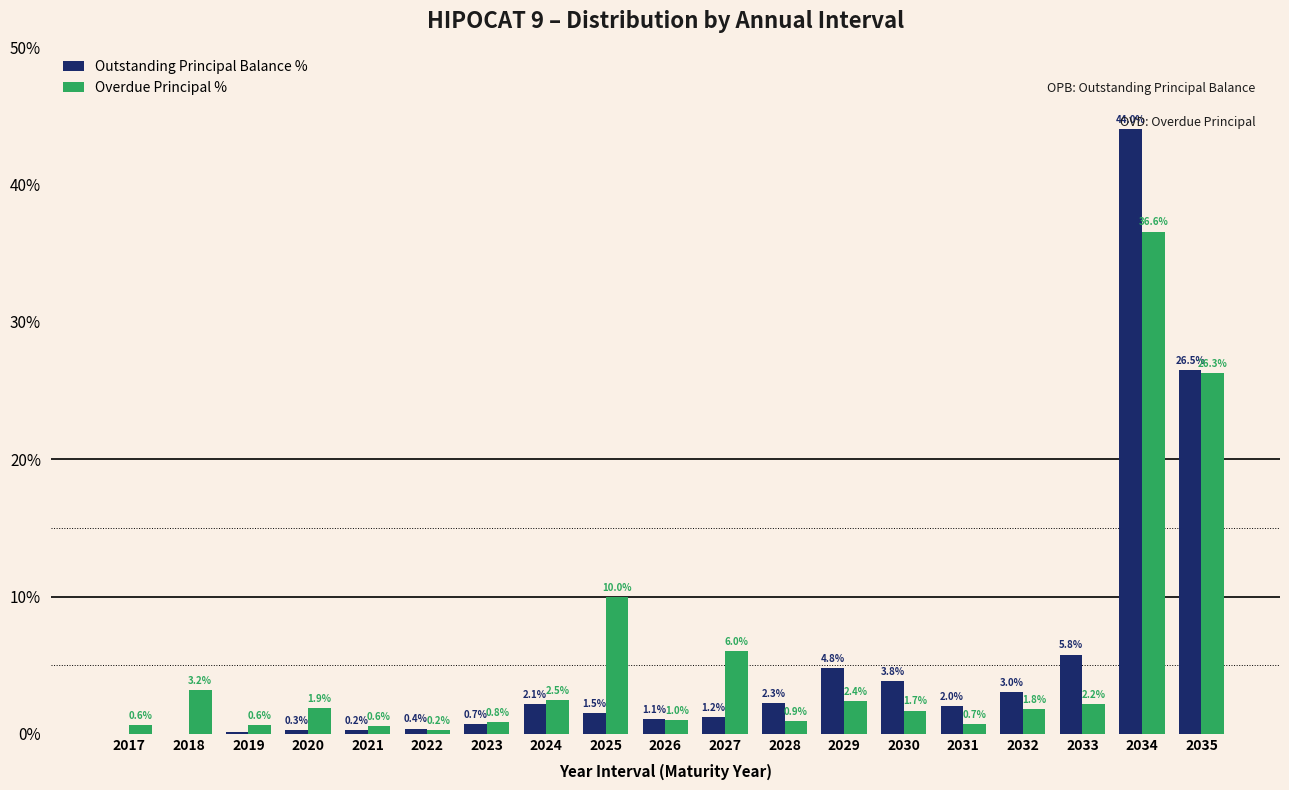

At which label is Overdue Principal % closest to 18?

2025